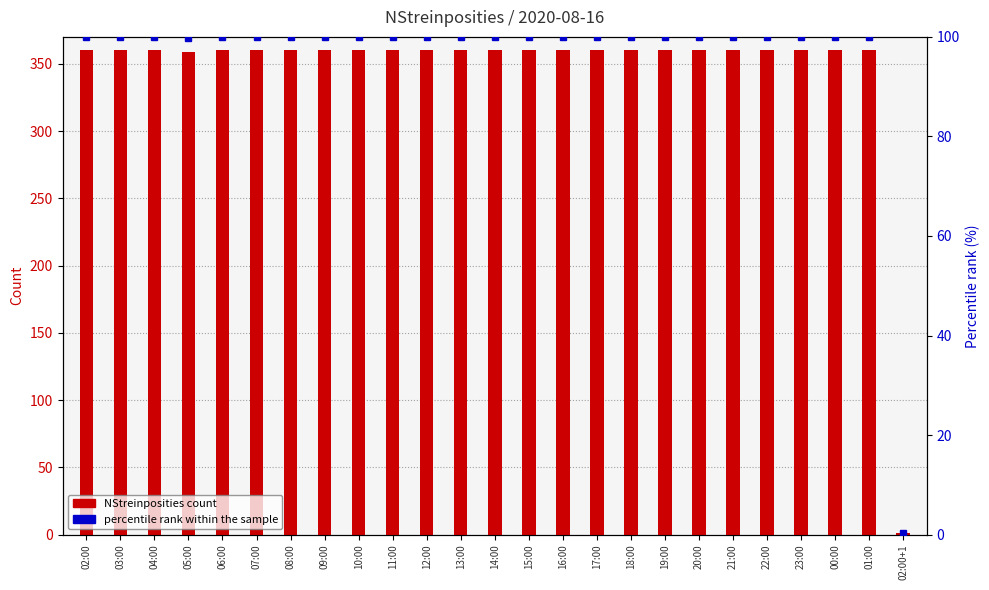

Rank the series at 02:00 from highest to lowest value.

NStreinposities, percentile rank within the sample